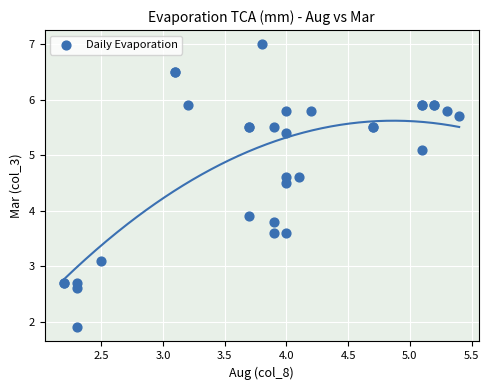

What Y value in the scatter plot is closest to 4?

3.9